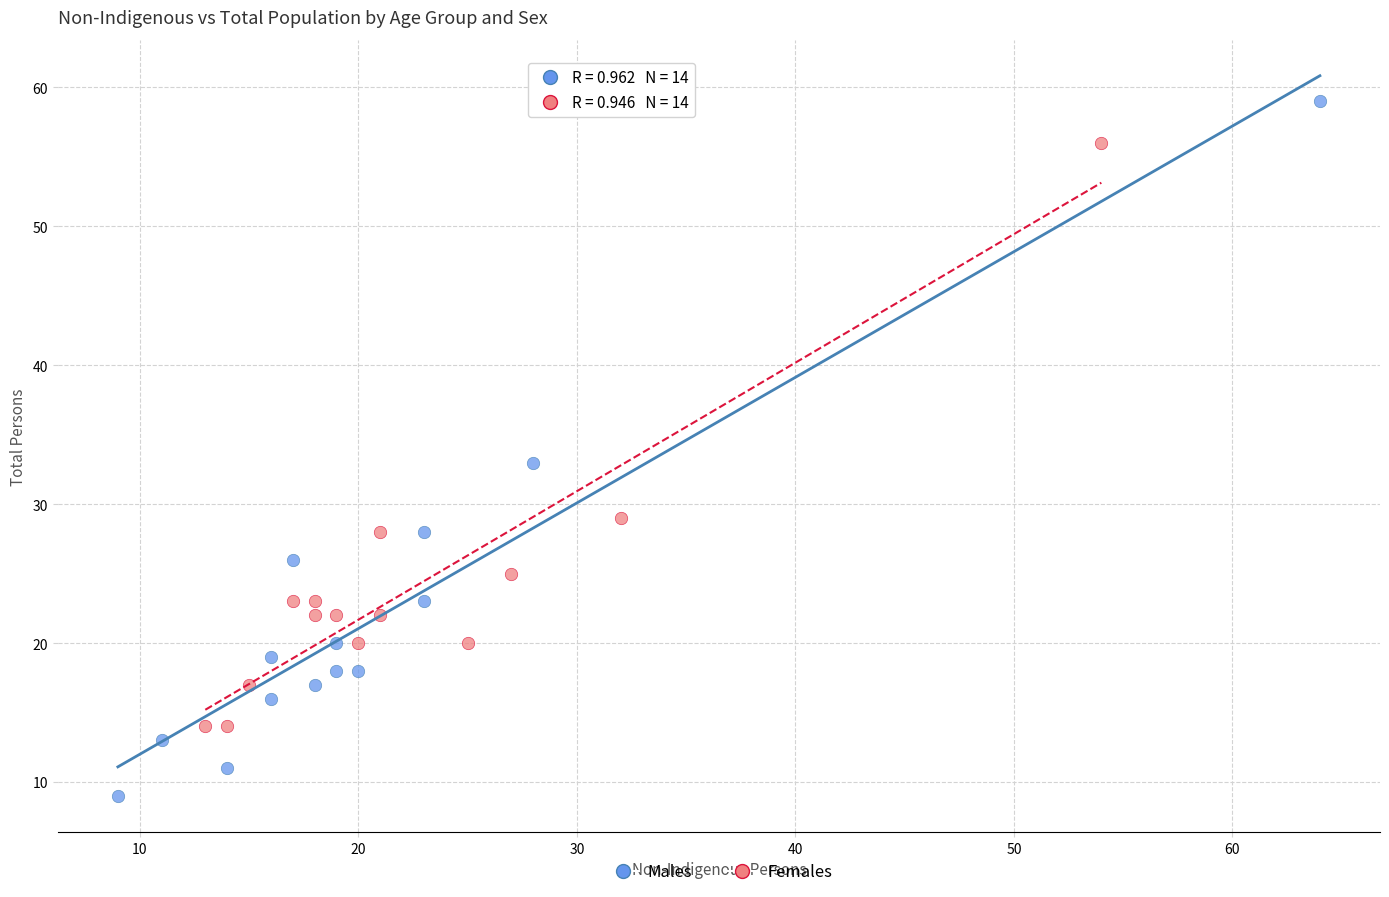

Which series contains the lowest Y value?

Males